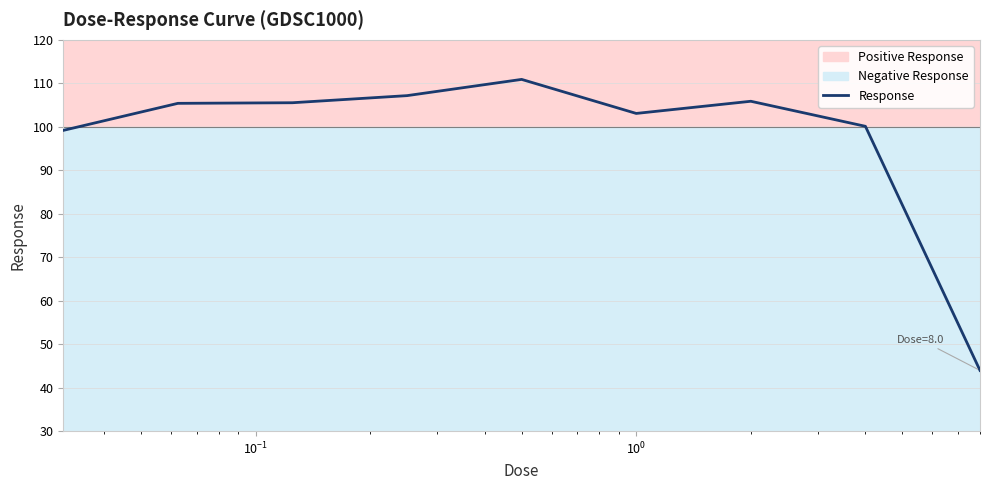

What is the difference between the maximum and minimum values?

66.9